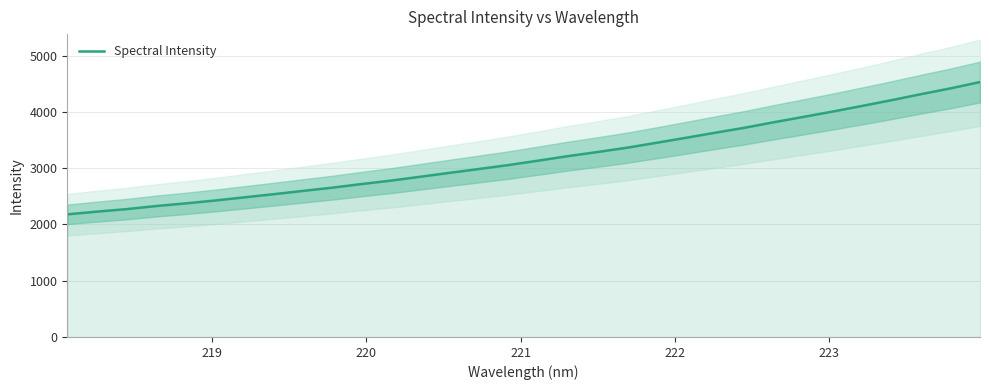

What is the lowest value of the Spectral Intensity series?

2178.2